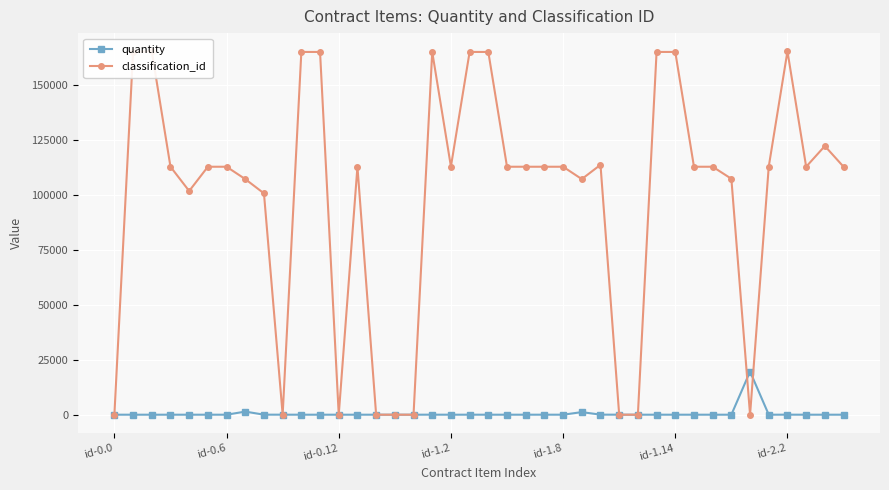

The value of classification_id at 37 is 188406.1. True or false?

False